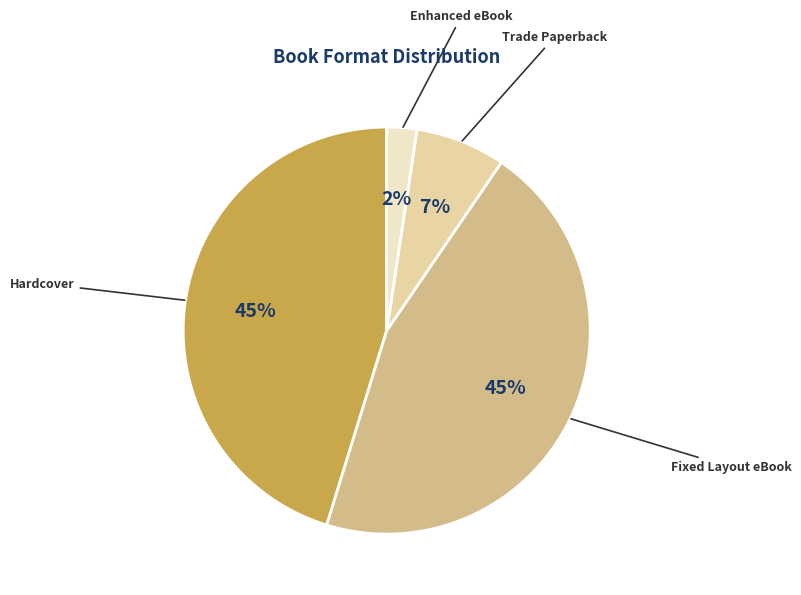

Between Hardcover and Enhanced eBook, which is larger?

Hardcover